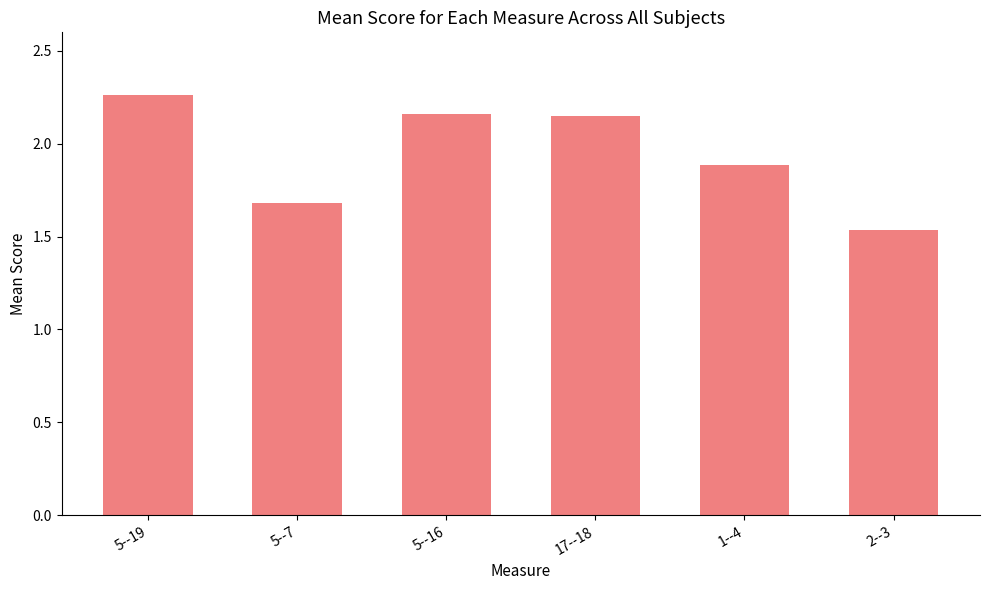

Does the chart contain any negative values?

No